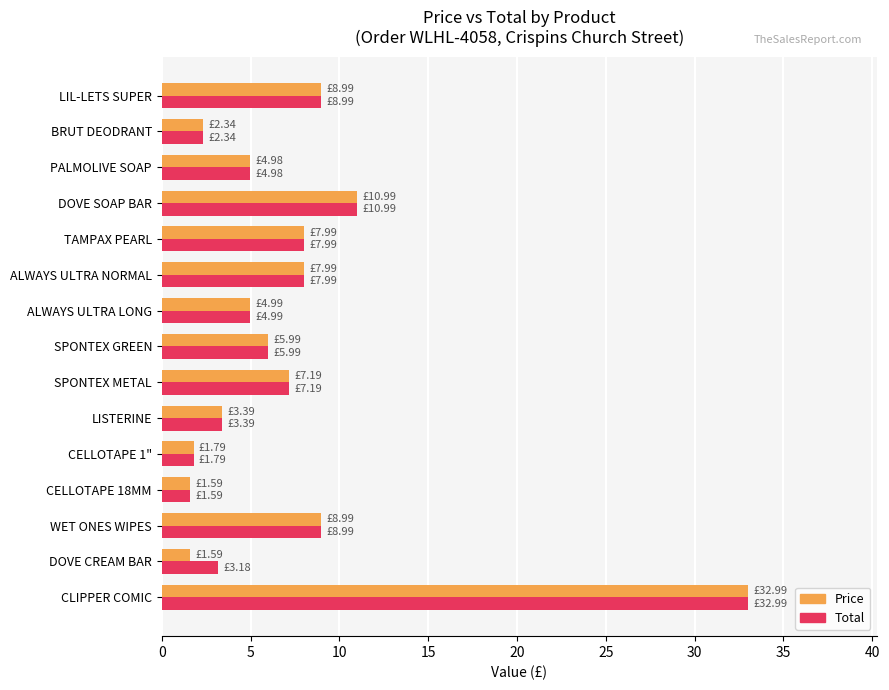

What is the highest value of the Price series?

33.0